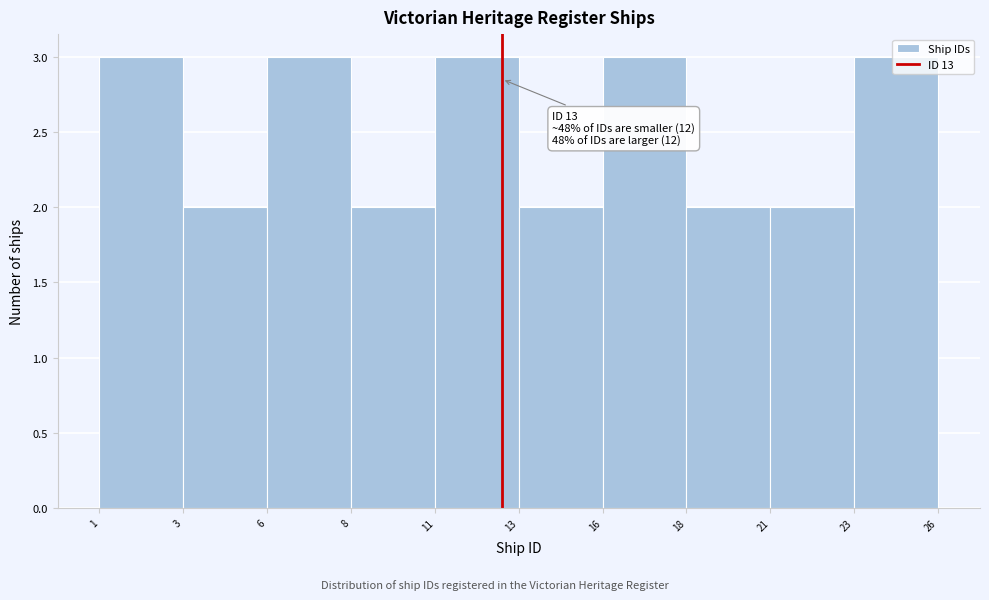

True or false: the data shows 2 at 18.

True